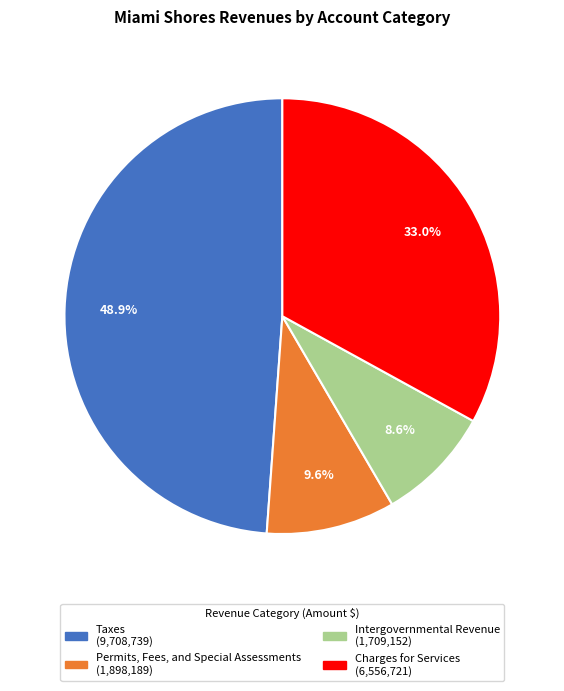

How many segments does this pie chart have?

4